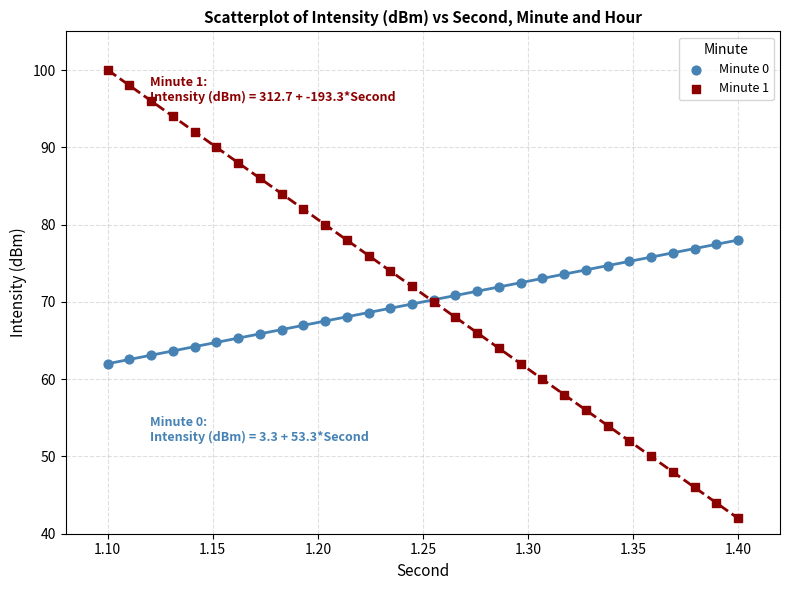

Which series contains the highest Y value?

Minute 1